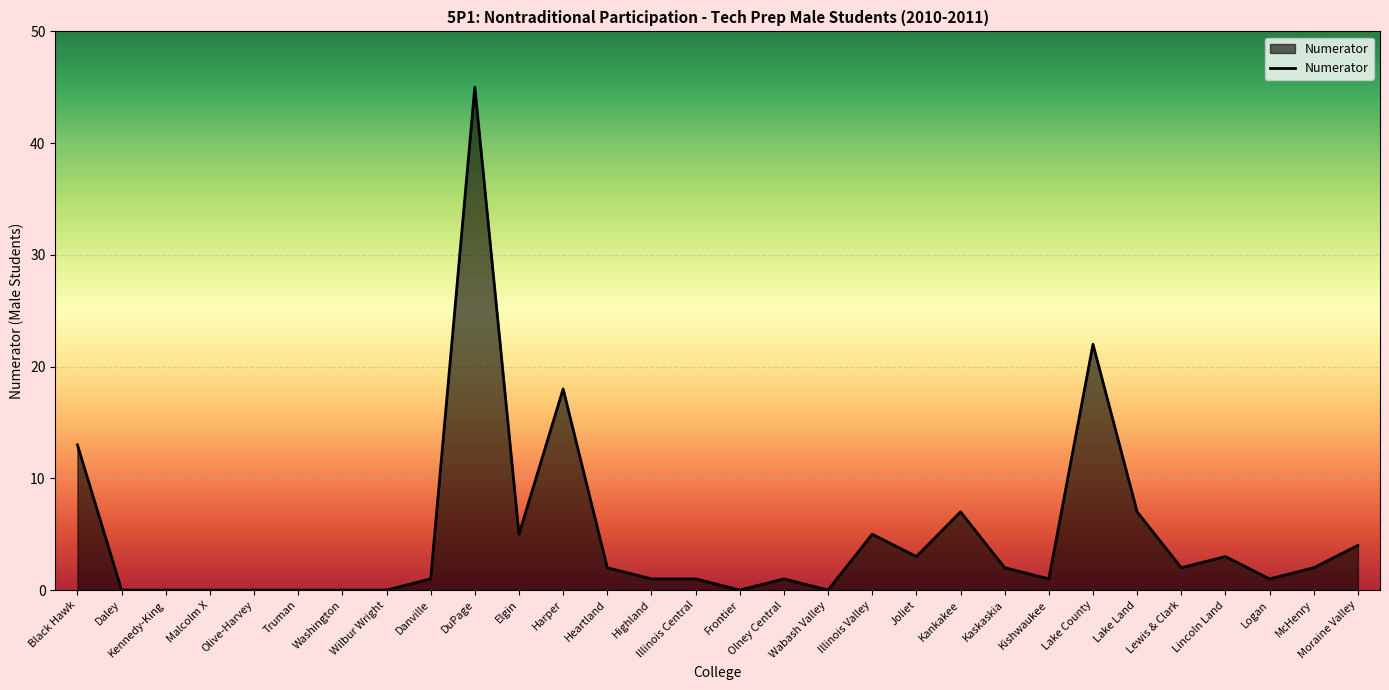

The chart shows a value of 1 at Moraine Valley. True or false?

False